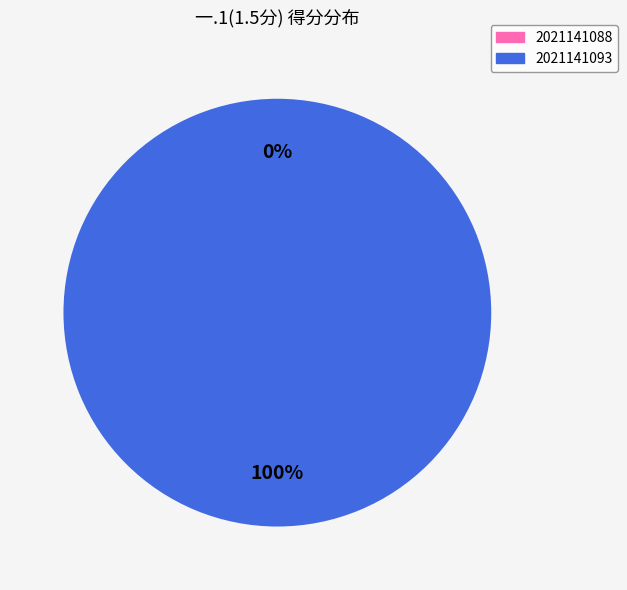

What percentage do 2021141088 and 2021141093 together represent?

100.0%